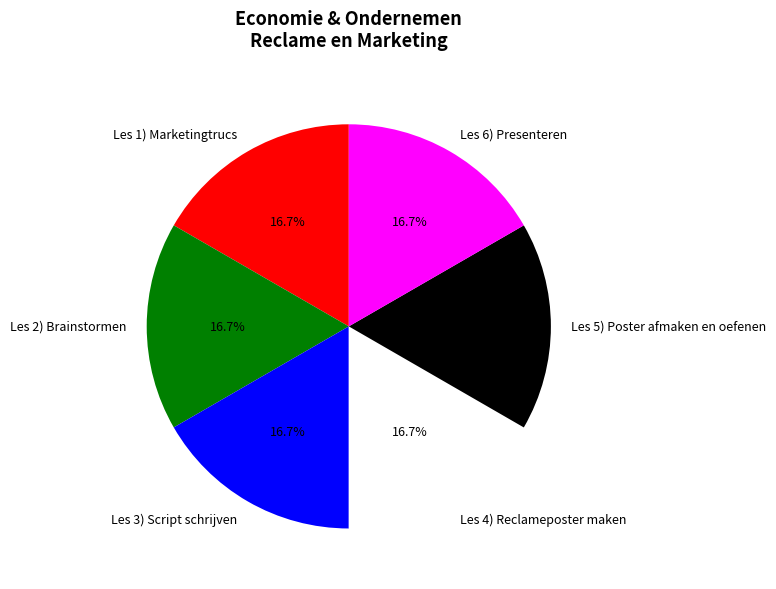

Is it true that Les 2) Brainstormen is 17% of the pie?

True